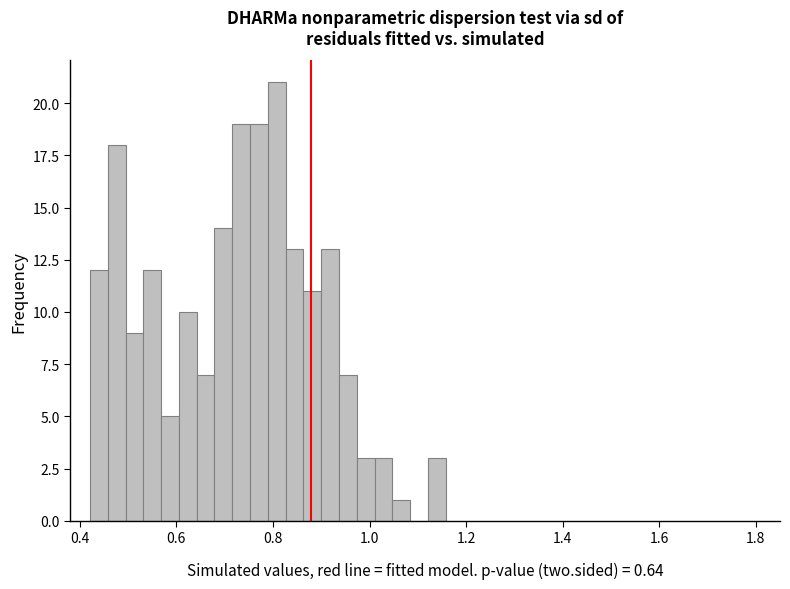

Read against the x-axis, roughly where is the centre of the tallest bar?

0.80